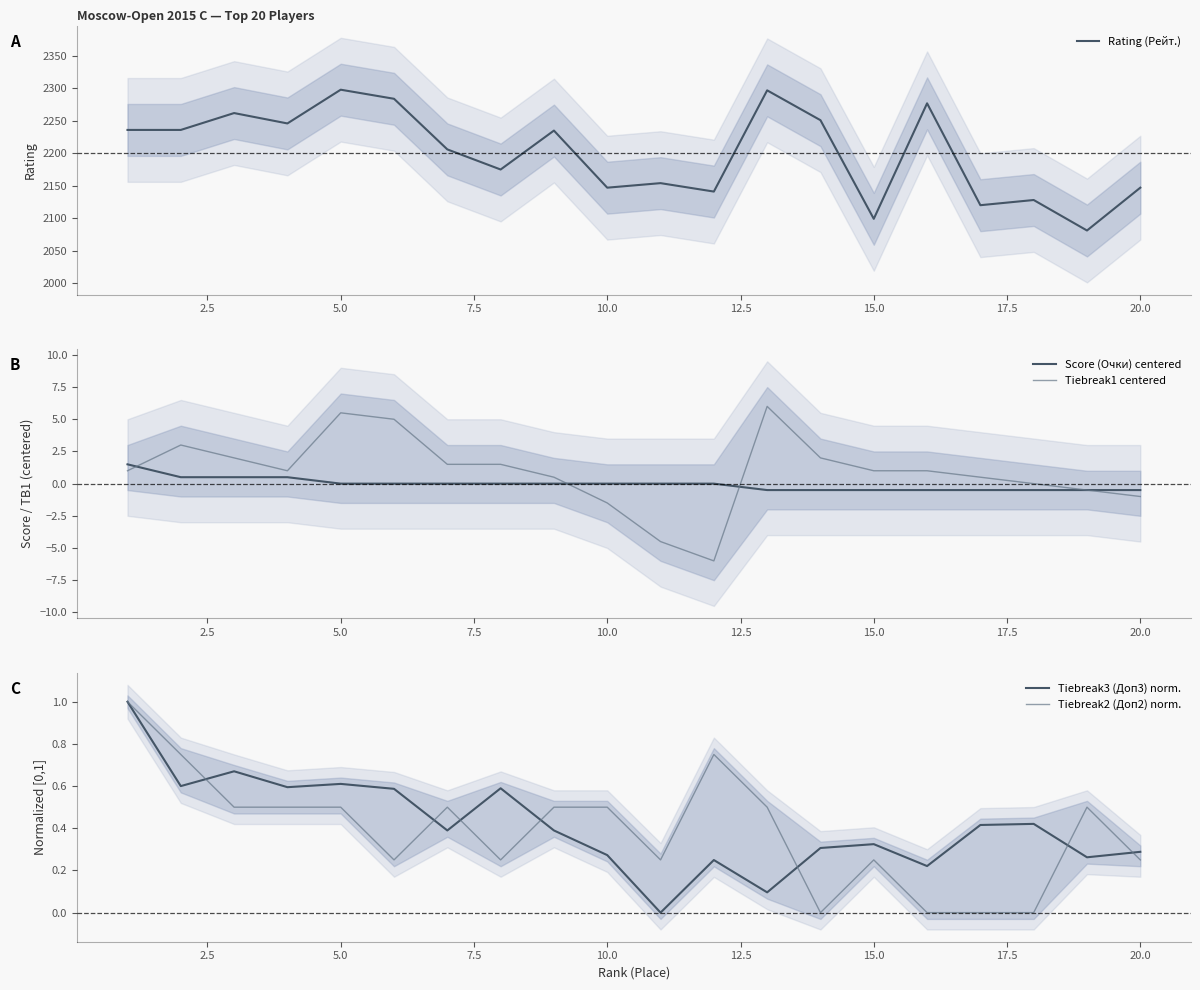

What is the maximum value for Tiebreak1 centered?

6.0